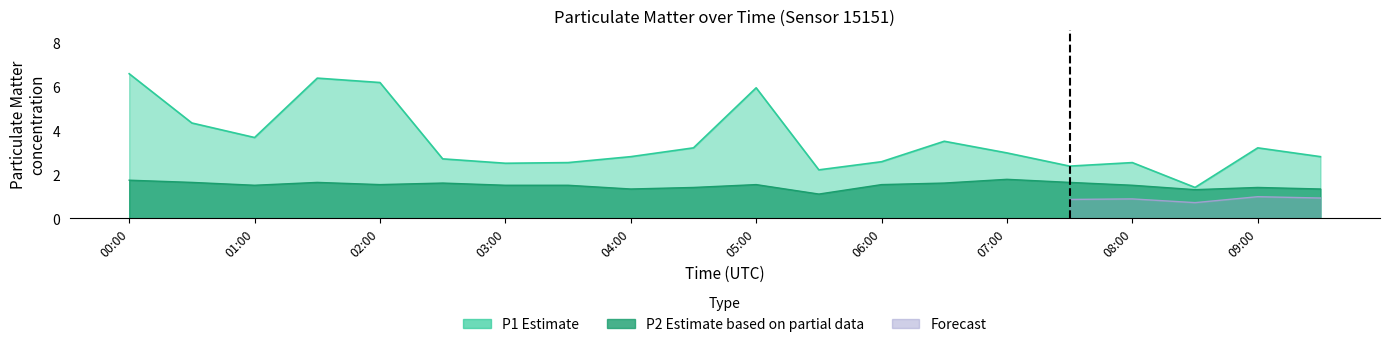

Does the chart display data point markers on the line(s)?

No